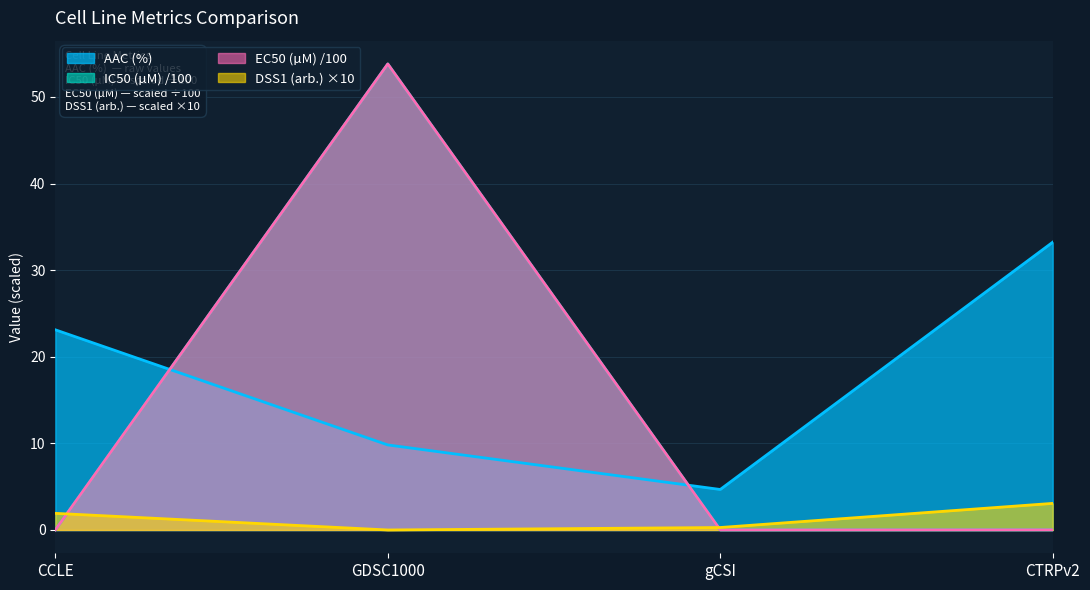

The DSS1 (arb.) series shows 0.0 at GDSC1000. True or false?

True